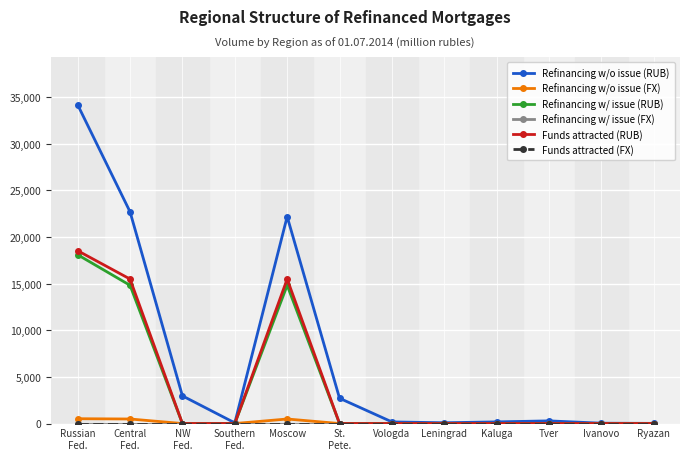

The Refinancing w/ issue (RUB) series shows 0 at Ivanovo. True or false?

True